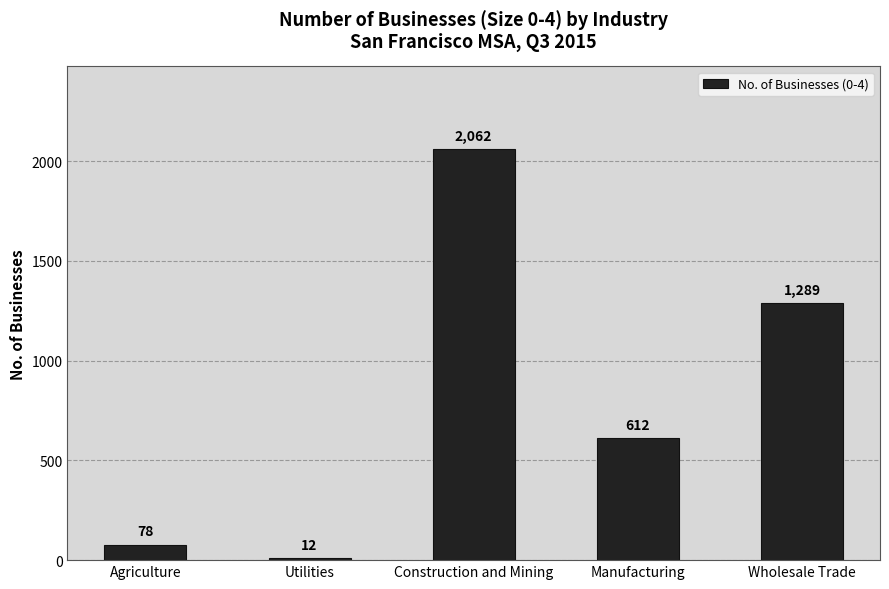

What is the label of the 4th bar from the right?

Utilities